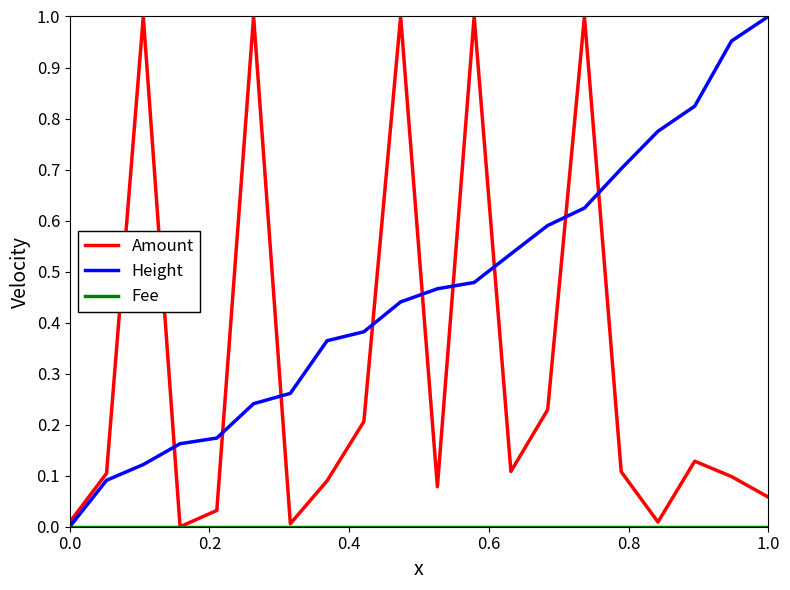

Which series has the largest total across all categories?

Height